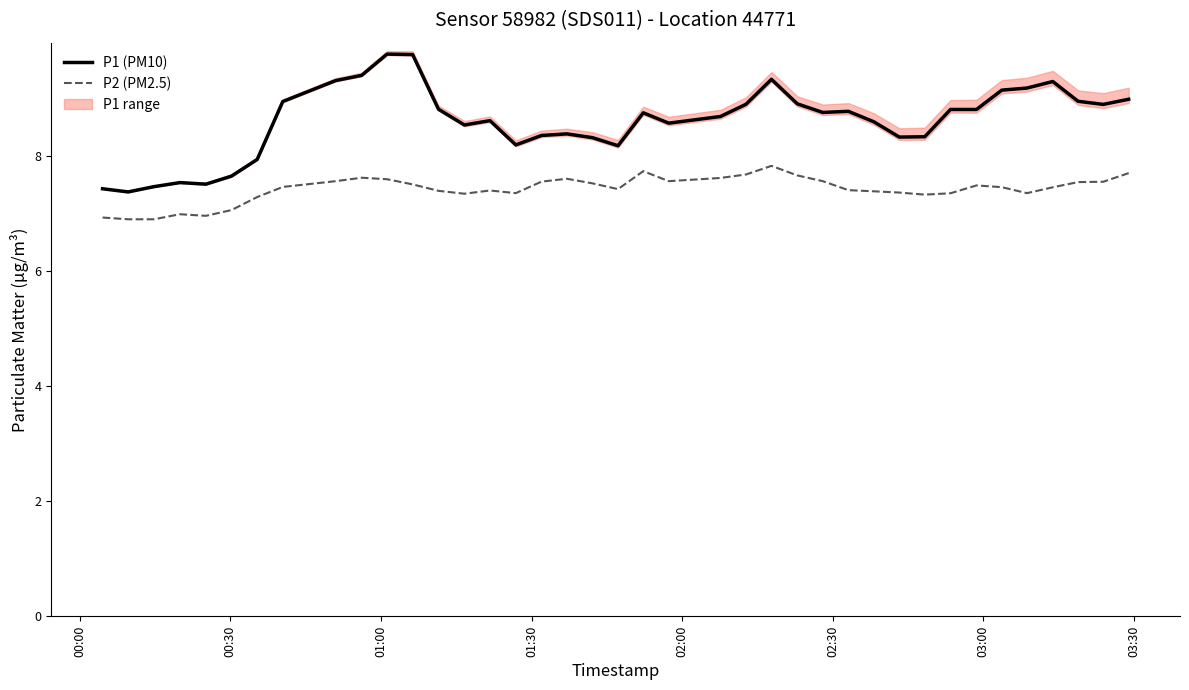

What is the difference between the second highest and second lowest values in the P2 (PM2.5) series?

0.8